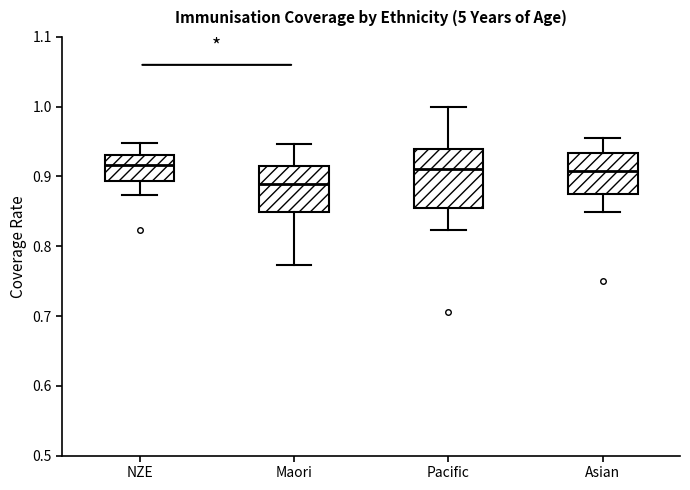

Reading left to right, read every box against the y-axis: the position of its median line, the range the box covers, and the ends of its whiskers. The values are not printed on the chart, so give them approximately, as read against the axis.

NZE: median 0.92, box 0.89 to 0.93, whiskers 0.87 to 0.95
Maori: median 0.89, box 0.85 to 0.92, whiskers 0.77 to 0.95
Pacific: median 0.91, box 0.86 to 0.94, whiskers 0.82 to 1.00
Asian: median 0.91, box 0.88 to 0.93, whiskers 0.85 to 0.96